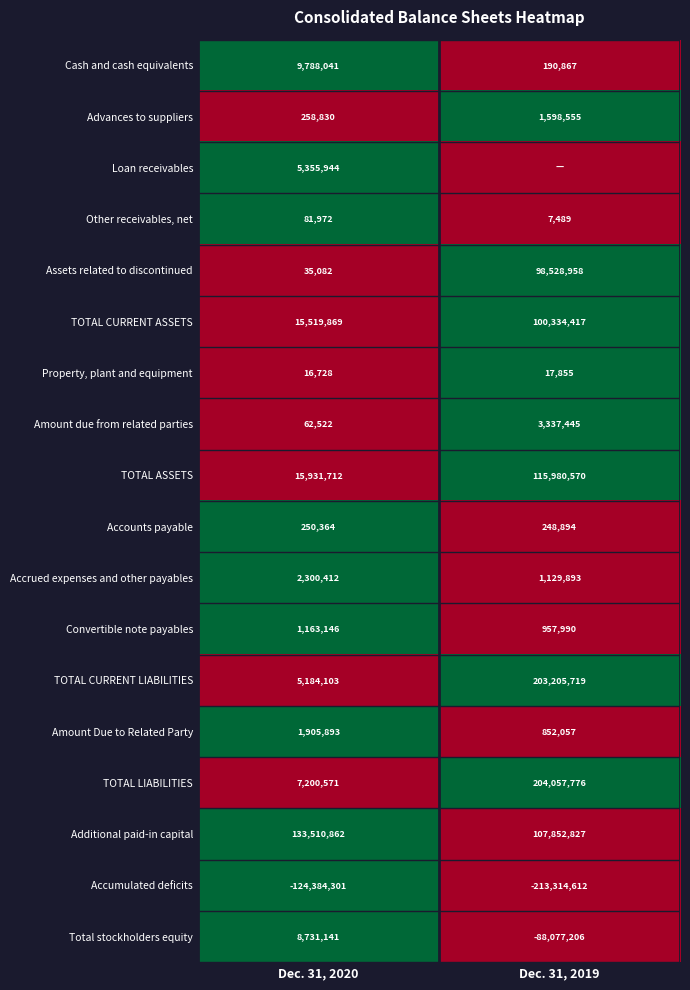

At which category does the chart reach its minimum across all series?

Dec. 31, 2019